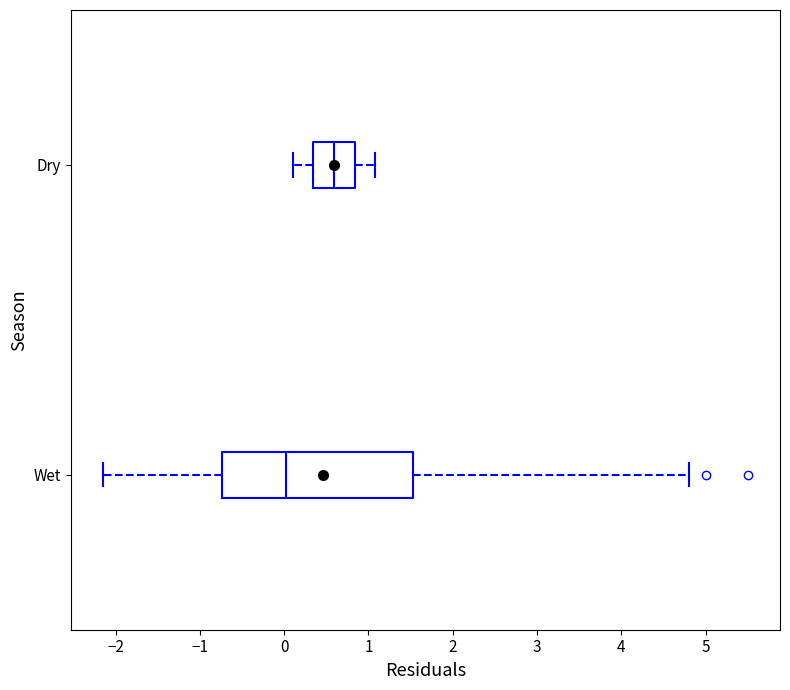

Which box is the widest, from its left edge to its right edge?

Wet